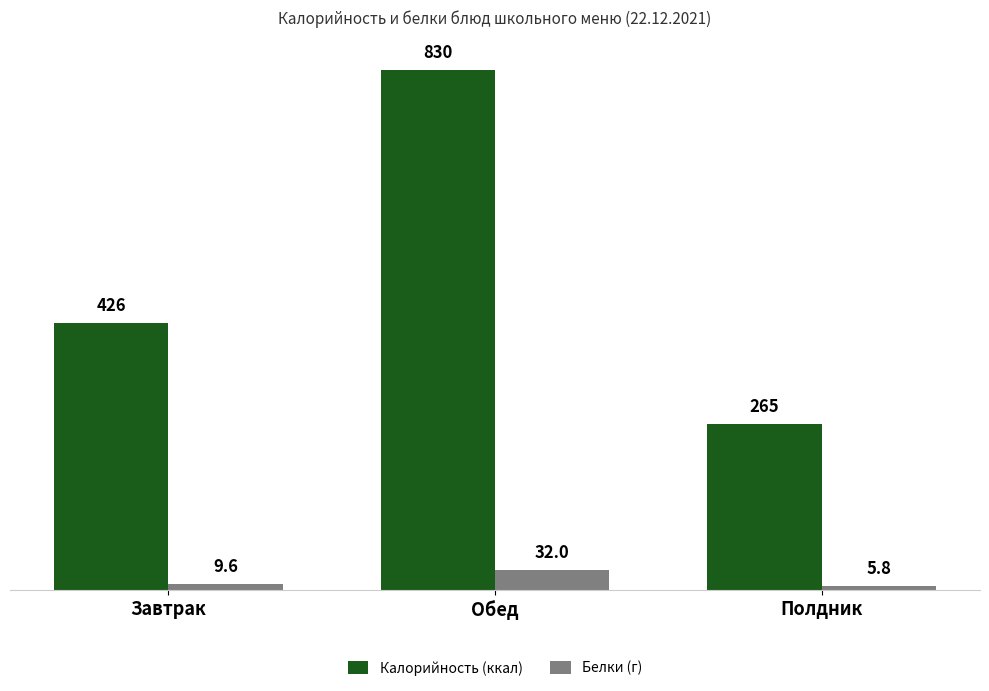

Which series changed the most between Обед and Полдник?

Калорийность (ккал)